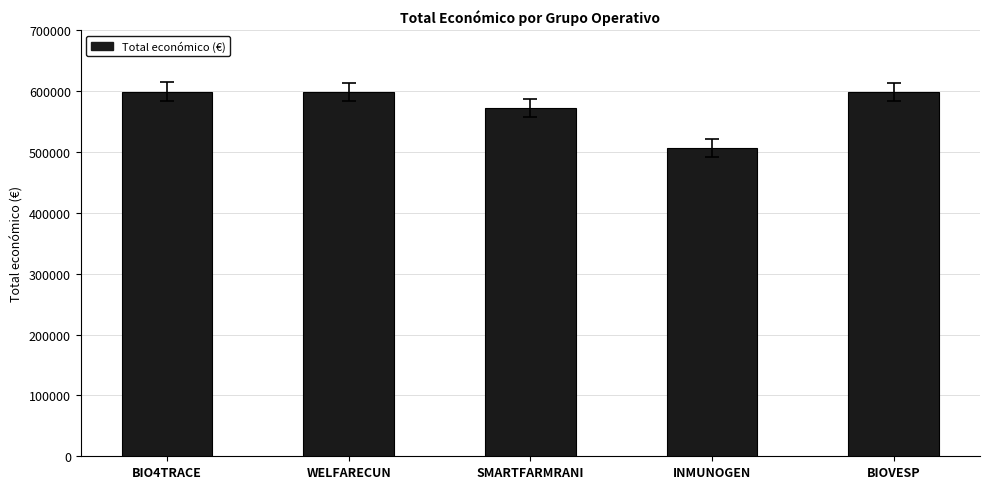

What is the greatest value displayed?

599262